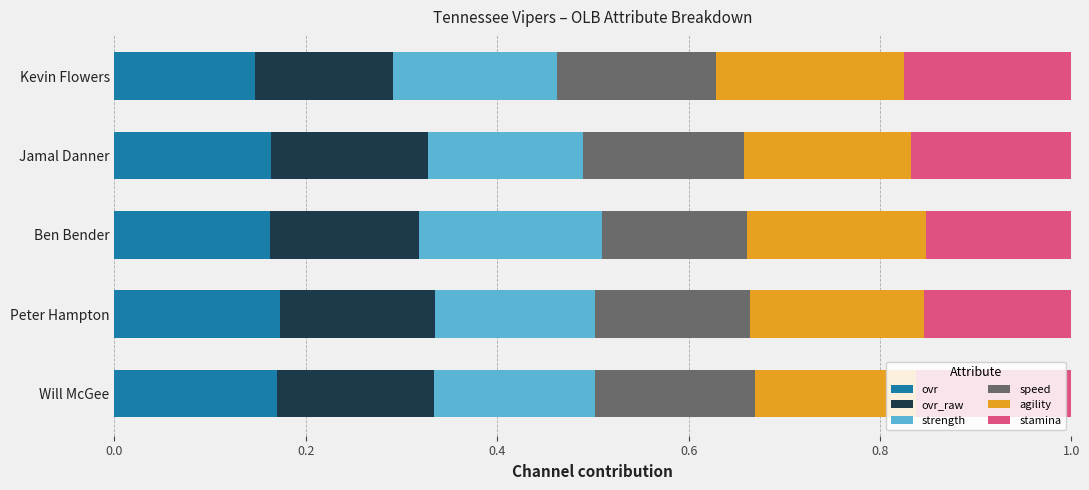

What is the total value across all series at Peter Hampton?

1.0